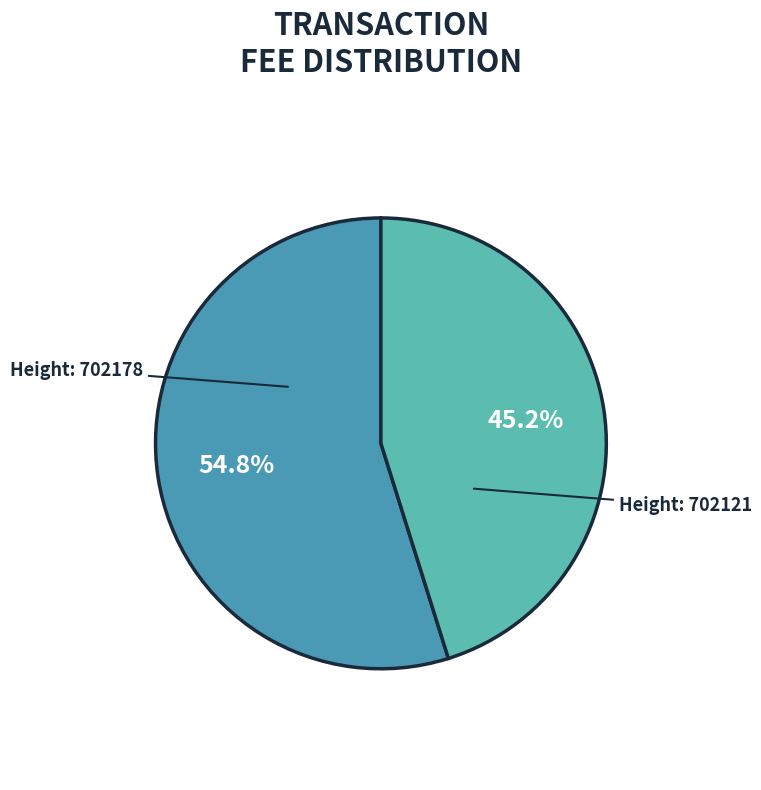

Is there any slice that represents more than half of the pie?

Yes